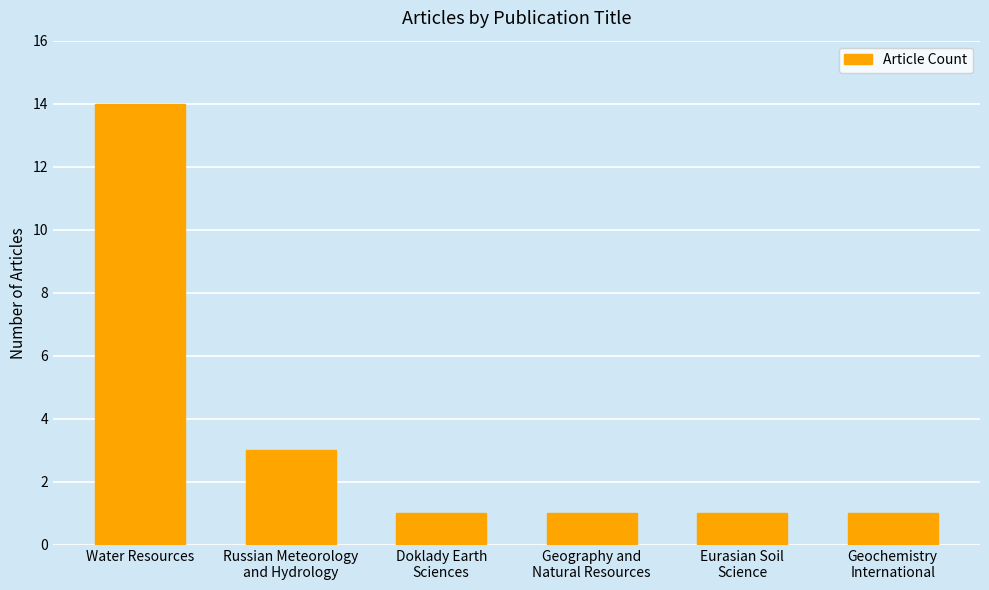

Reading left to right, what are all the values shown in this chart?

14	3	1	1	1	1